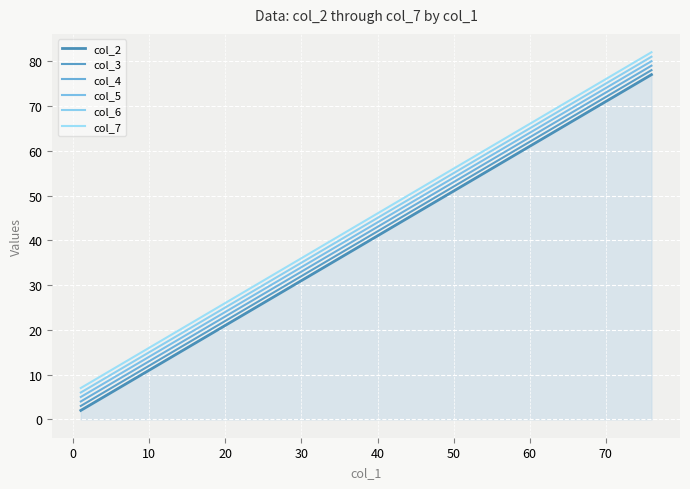

What are all the series names shown in the legend?

col_2, col_3, col_4, col_5, col_6, col_7